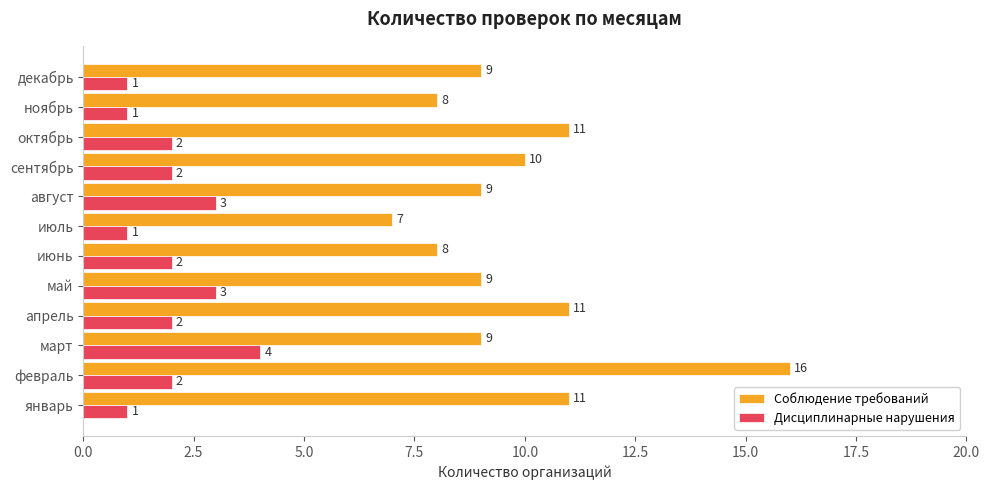

Which series has the largest total across all categories?

Соблюдение требований